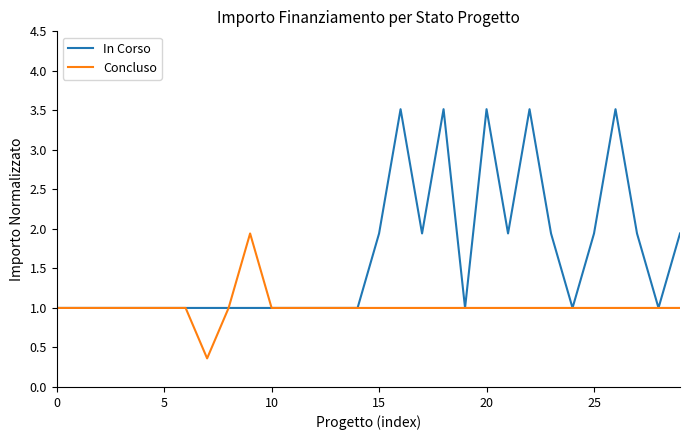

Which series has the widest spread of values?

In Corso